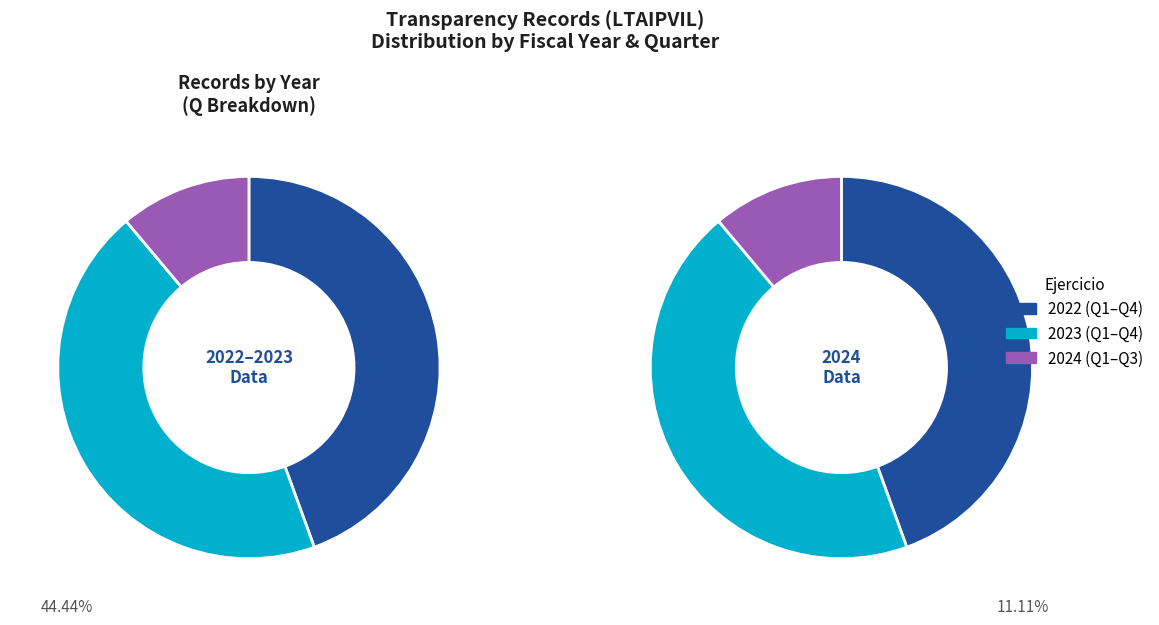

Approximately how many times larger is the value at 2024 compared to 2023?

0.2